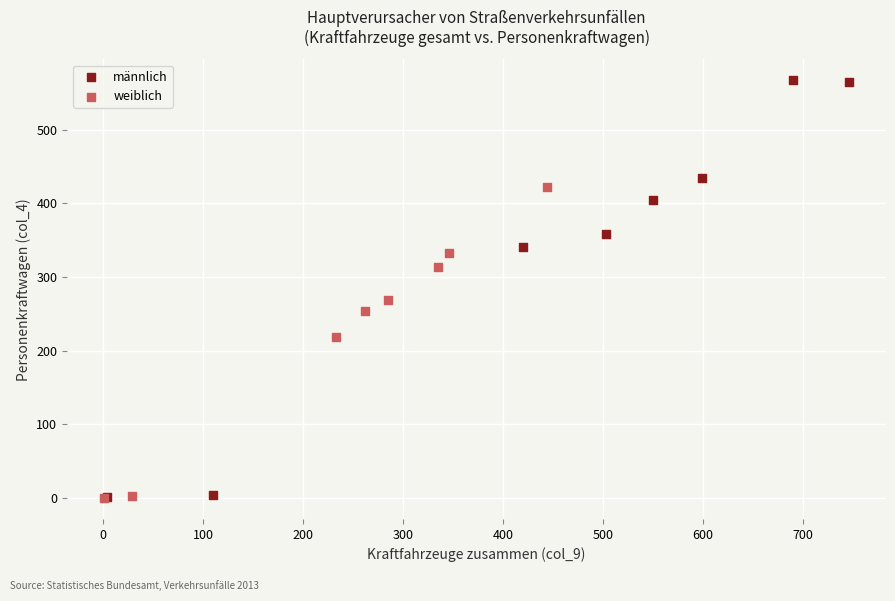

Which series has the largest Y range (max minus min)?

männlich